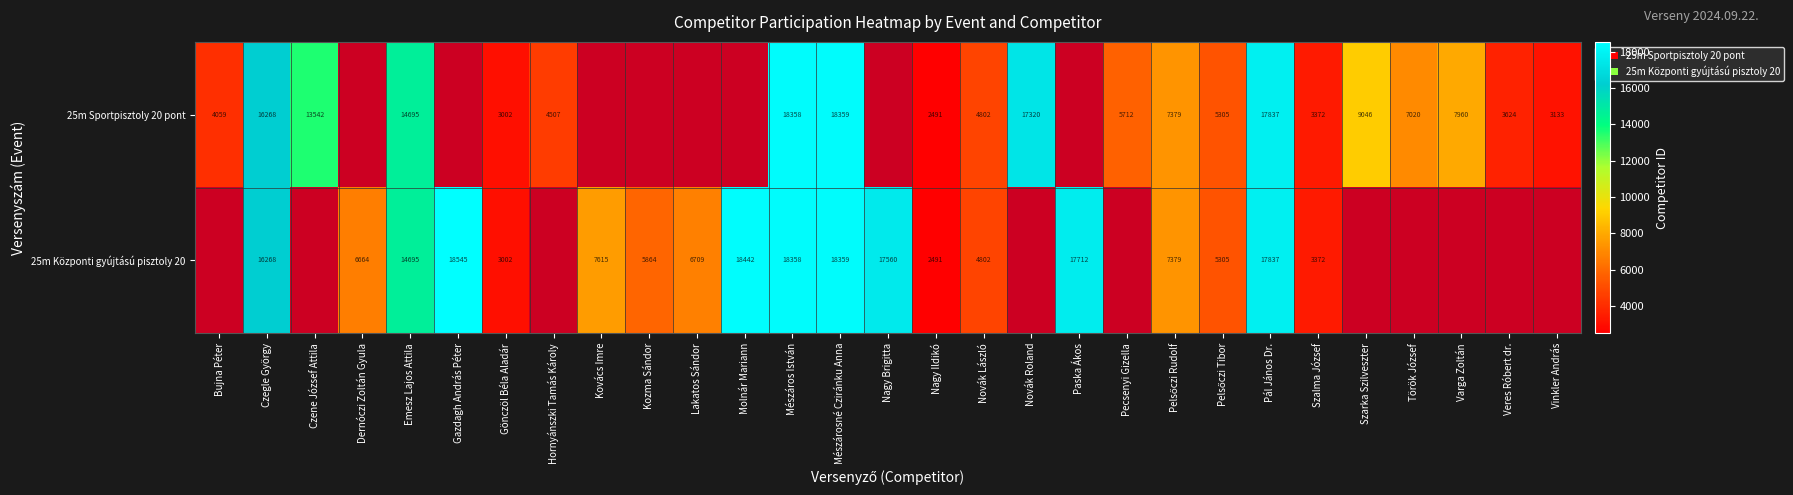

What is the total value across all series at Szalma József?

6744